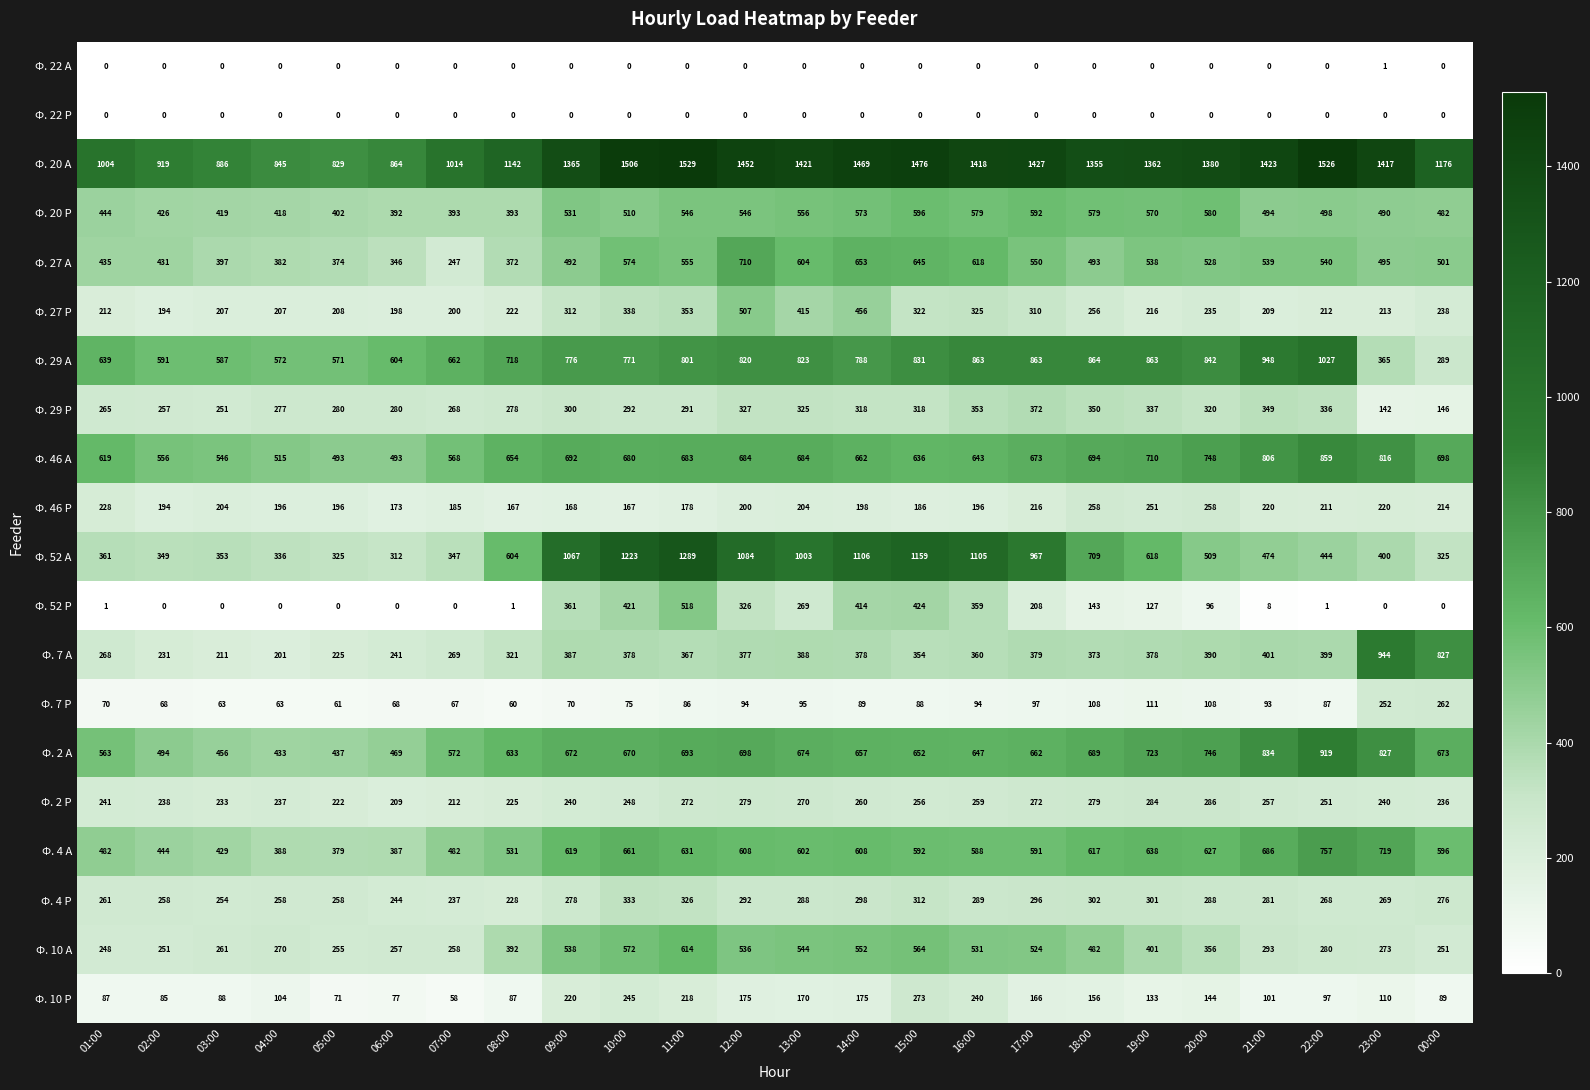

The Ф. 27 Р series shows 216 at 19:00. True or false?

True